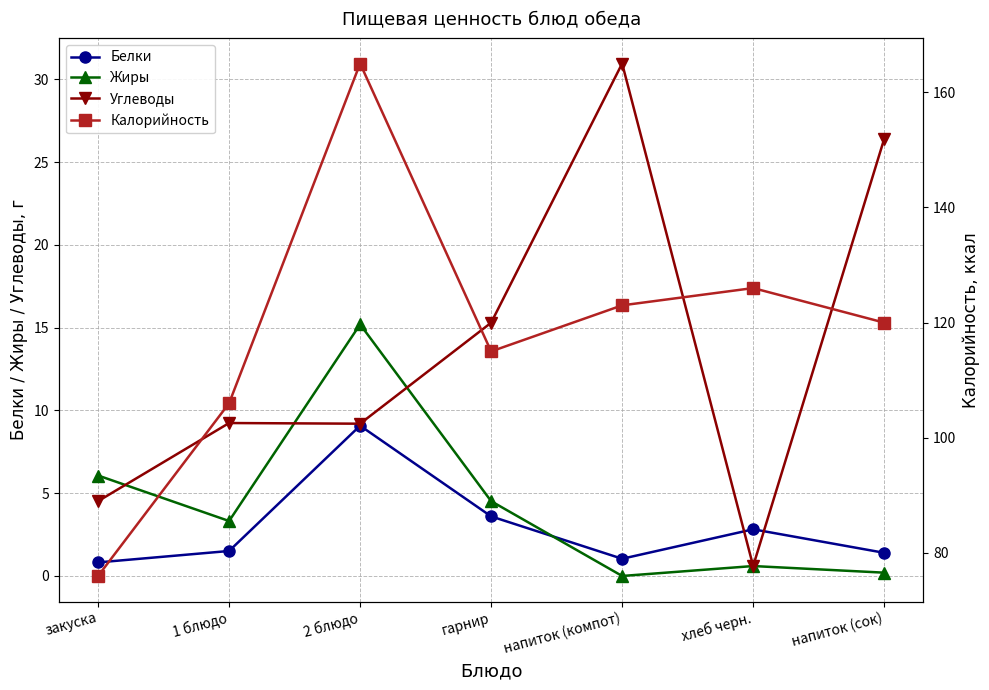

True or false: Калорийность has a value of 179.0 at хлеб черн..

False